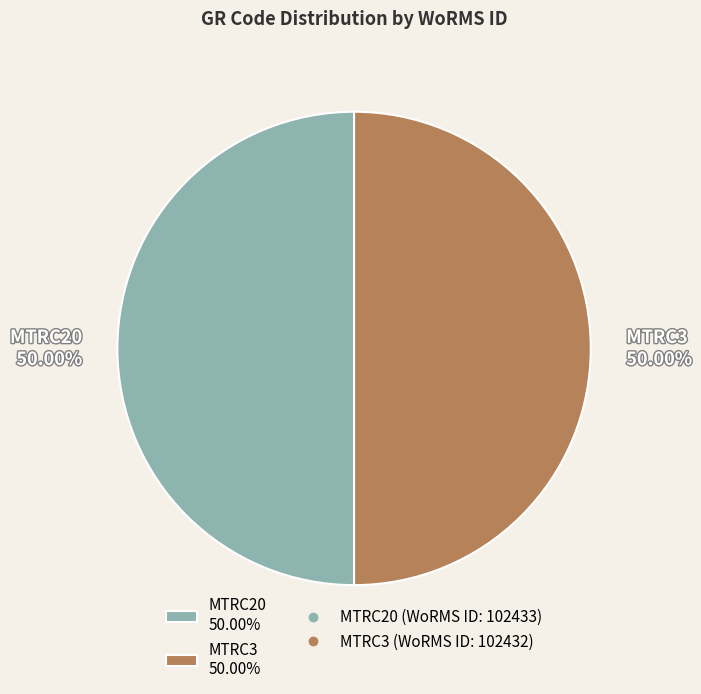

What is the ratio of the value at MTRC3 50.00% to the value at MTRC20 50.00%?

1.0